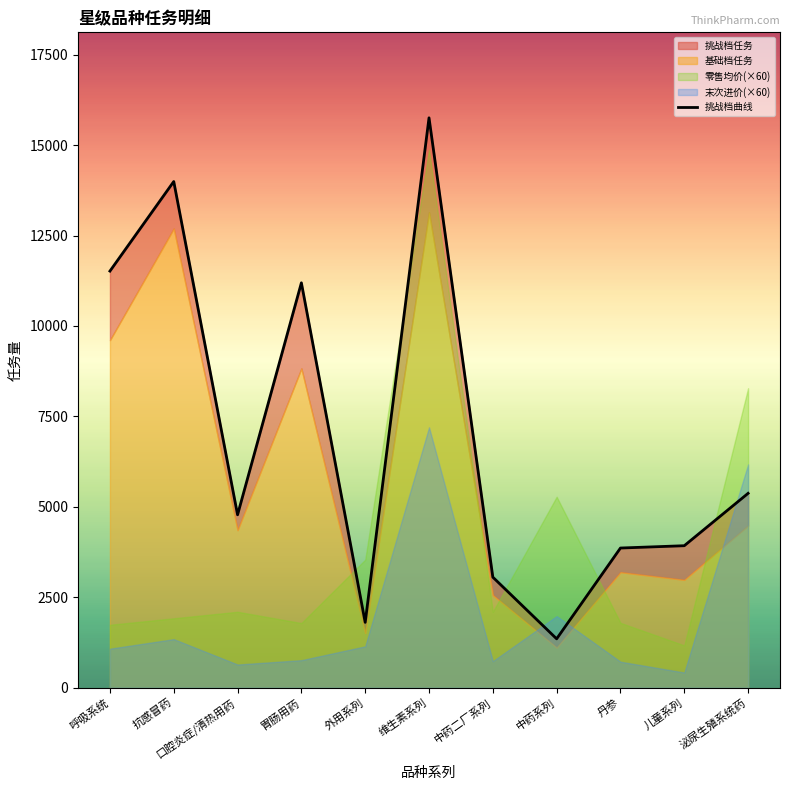

How many interior local peaks (higher than both neighbors) does the data have?

3